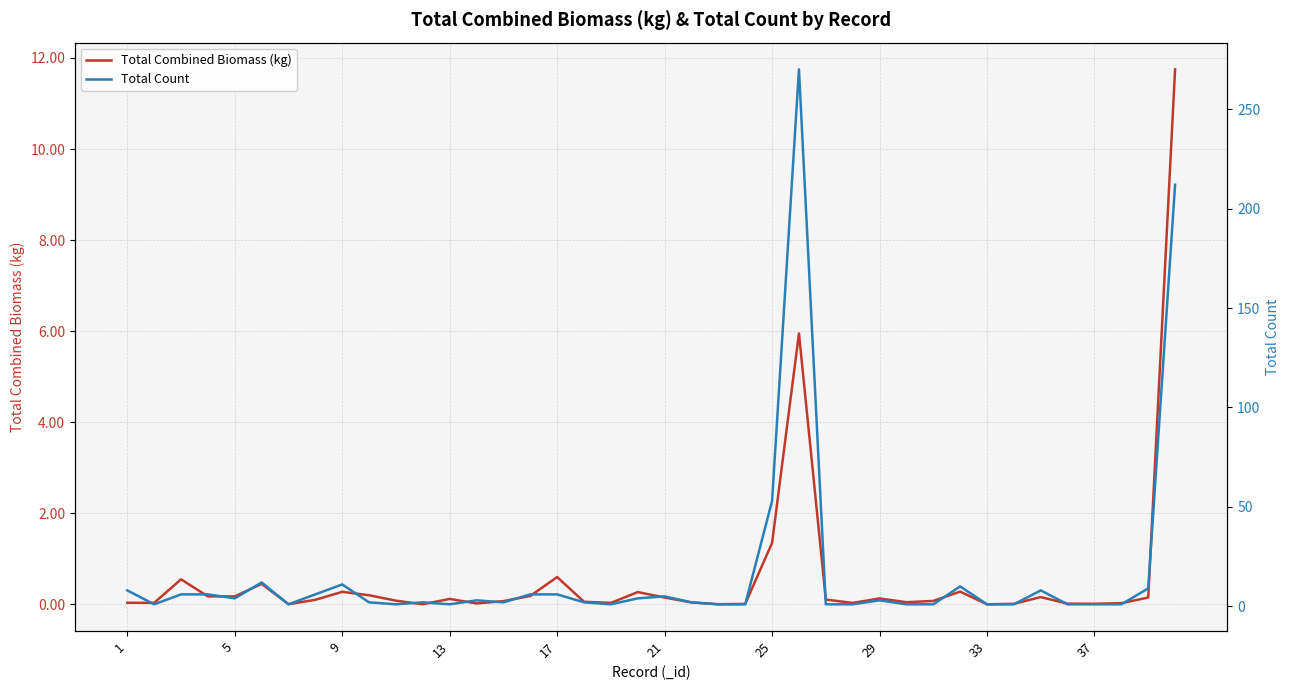

Reading right to left, list all the values displayed in this chart.

Total Combined Biomass (kg): 11.8	0.1	0.0	0.0	0.0	0.2	0.0	0.0	0.3	0.1	0.0	0.1	0.0	0.1	6.0	1.4	0.0	0.0	0.0	0.1	0.3	0.0	0.1	0.6	0.2	0.1	0.0	0.1	0.0	0.1	0.2	0.3	0.1	0.0	0.5	0.2	0.2	0.6	0.0	0.0
Total Count: 212.0	9.0	1.0	1.0	1.0	8.0	1.0	1.0	10.0	1.0	1.0	3.0	1.0	1.0	270.0	53.0	1.0	1.0	2.0	5.0	4.0	1.0	2.0	6.0	6.0	2.0	3.0	1.0	2.0	1.0	2.0	11.0	6.0	1.0	12.0	4.0	6.0	6.0	1.0	8.0